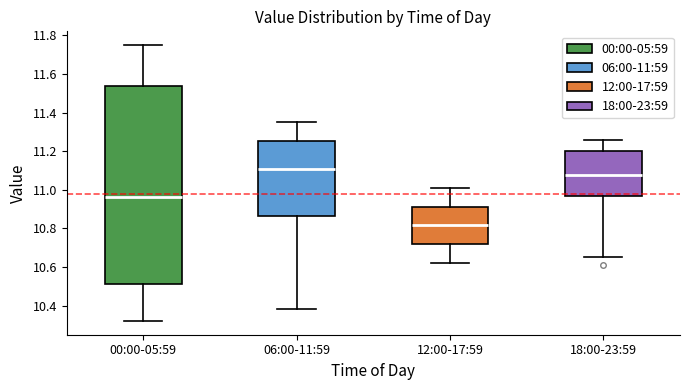

Reading left to right, transcribe this box plot: for each box, give where its median line is, the range the box spans, and where its two whiskers end, as read against the y-axis. The values are not printed on the chart, so give them approximately, as read against the axis.

00:00-05:59: median 10.96, box 10.52 to 11.54, whiskers 10.32 to 11.76
06:00-11:59: median 11.12, box 10.86 to 11.26, whiskers 10.38 to 11.36
12:00-17:59: median 10.82, box 10.72 to 10.92, whiskers 10.62 to 11.02
18:00-23:59: median 11.08, box 10.98 to 11.20, whiskers 10.66 to 11.26